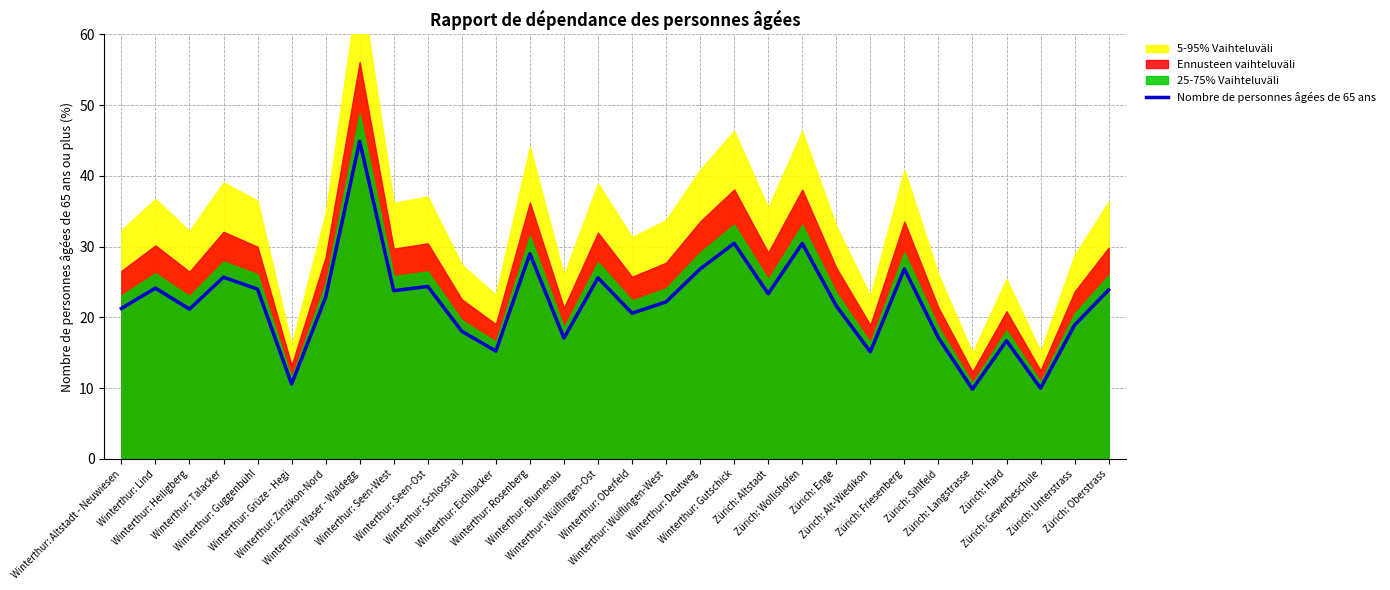

What is the average value?

22.1